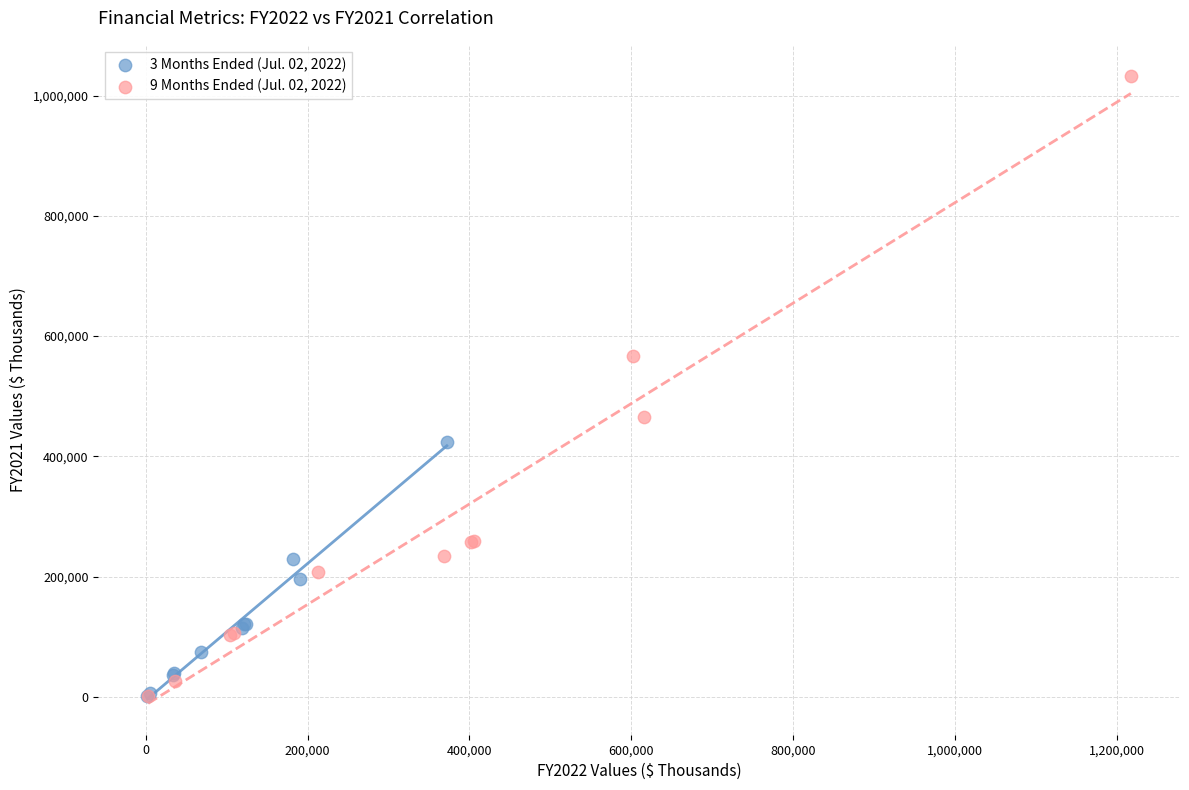

Which series contains the highest Y value?

9 Months Ended (Jul. 02, 2022)